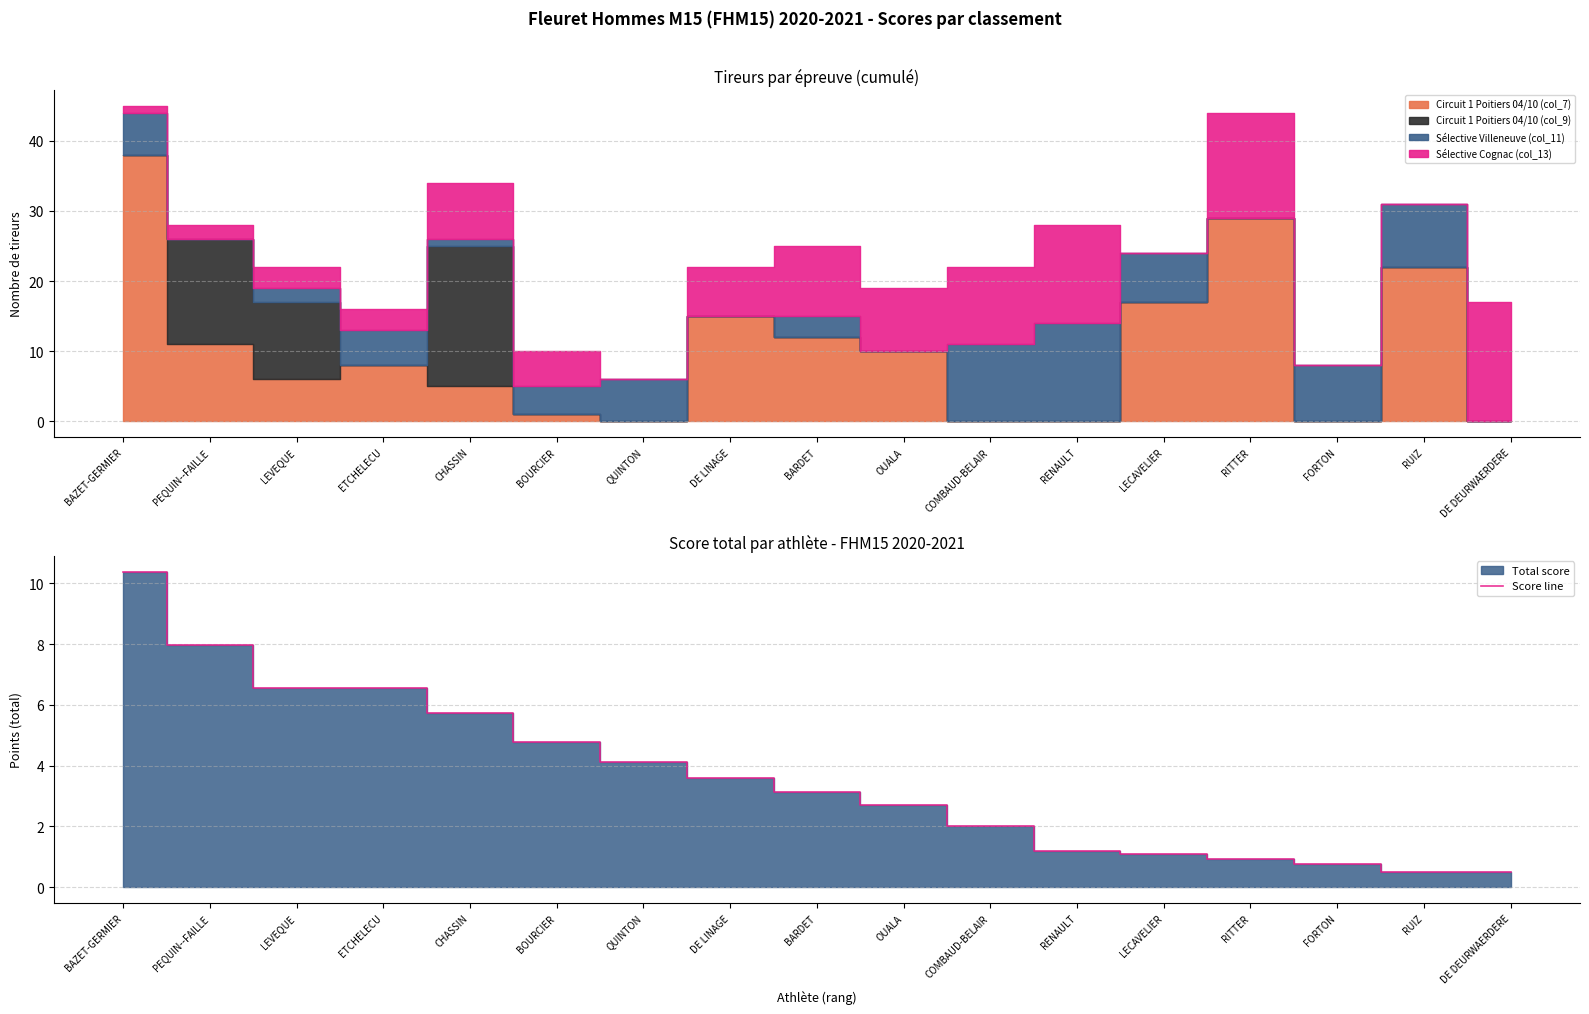

Is it true that the value at DE DEURWAERDERE is 0.5?

True